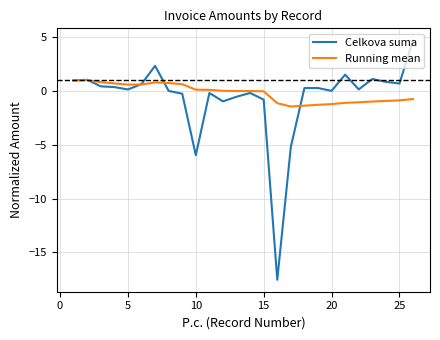

Rank the series by their maximum value, from highest to lowest.

Celkova suma, Running mean